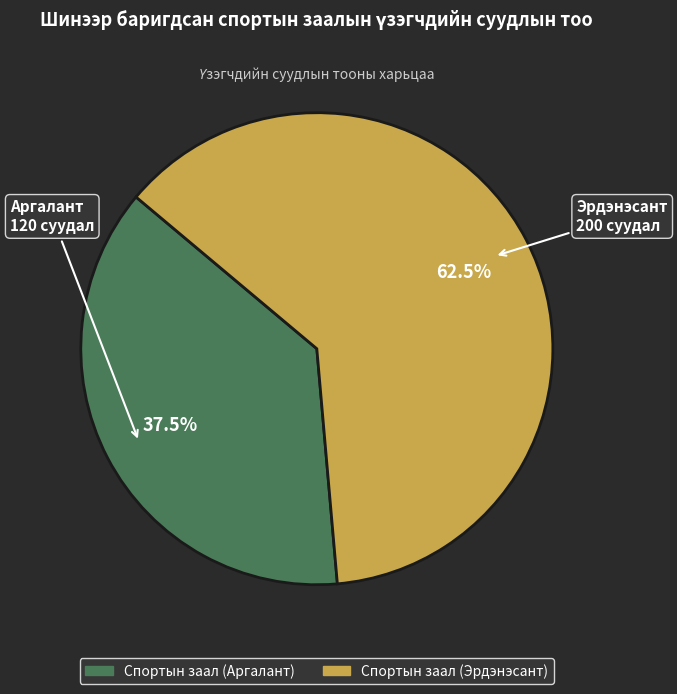

To the nearest percent, what is the difference between the Спортын заал (Аргалант) and Спортын заал (Эрдэнэсант) slice percentages?

25%